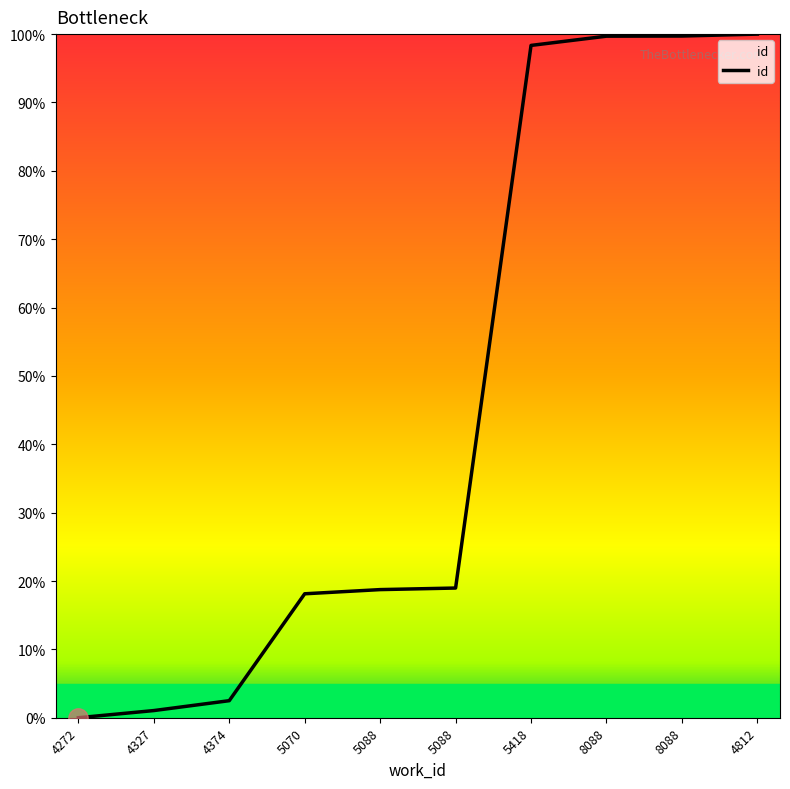

Does the chart display data point markers on the line(s)?

No